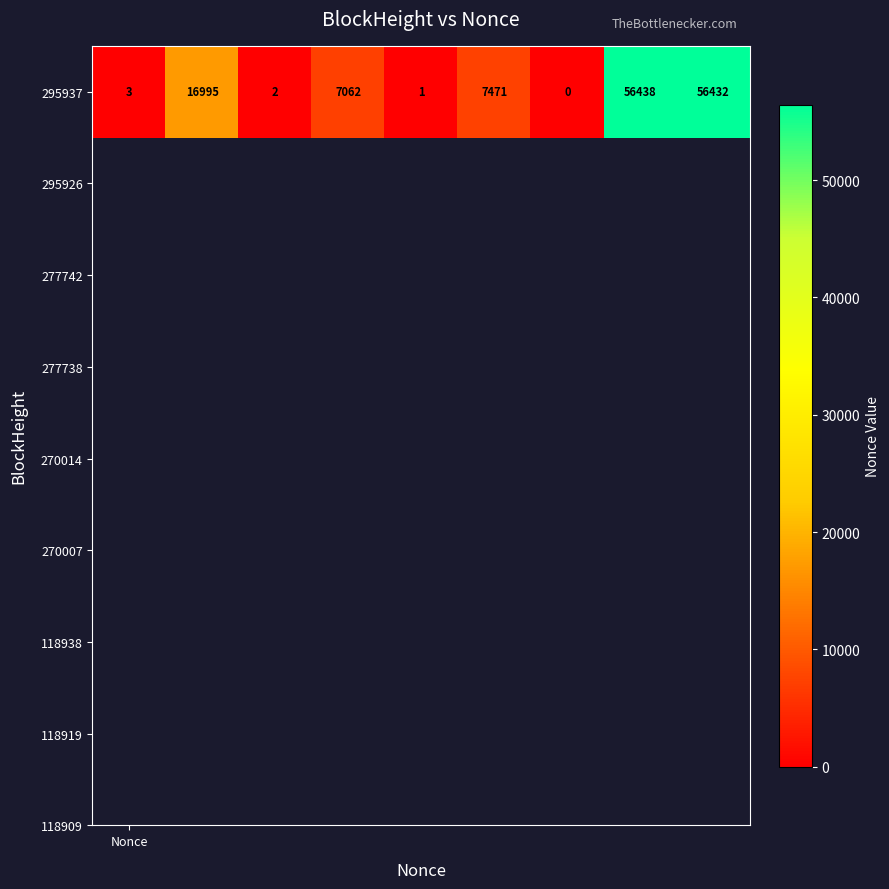

What is the maximum value shown in the chart?

56438